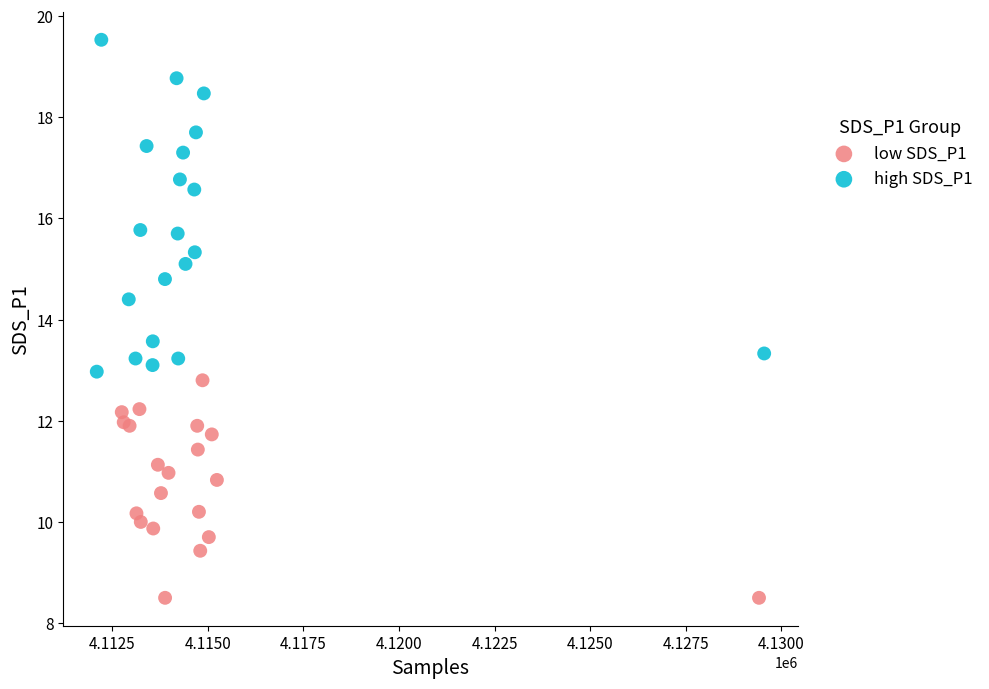

Which series has the largest Y range (max minus min)?

high SDS_P1